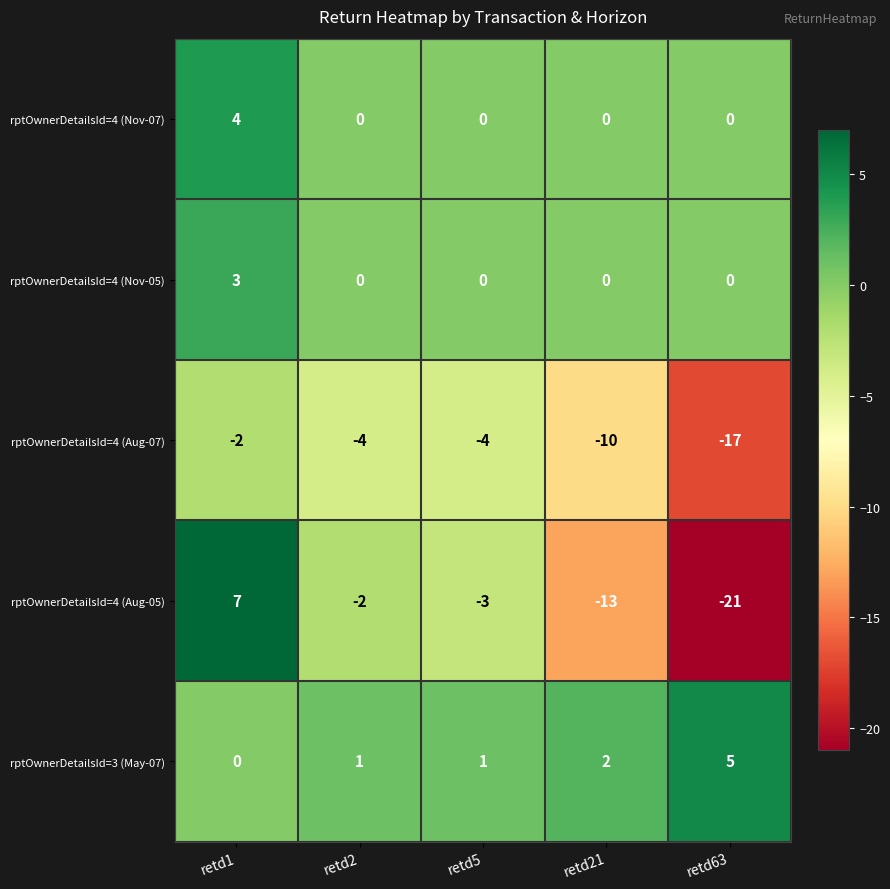

How many values in the rptOwnerDetailsId=4 (Aug-07) series exceed -4?

1